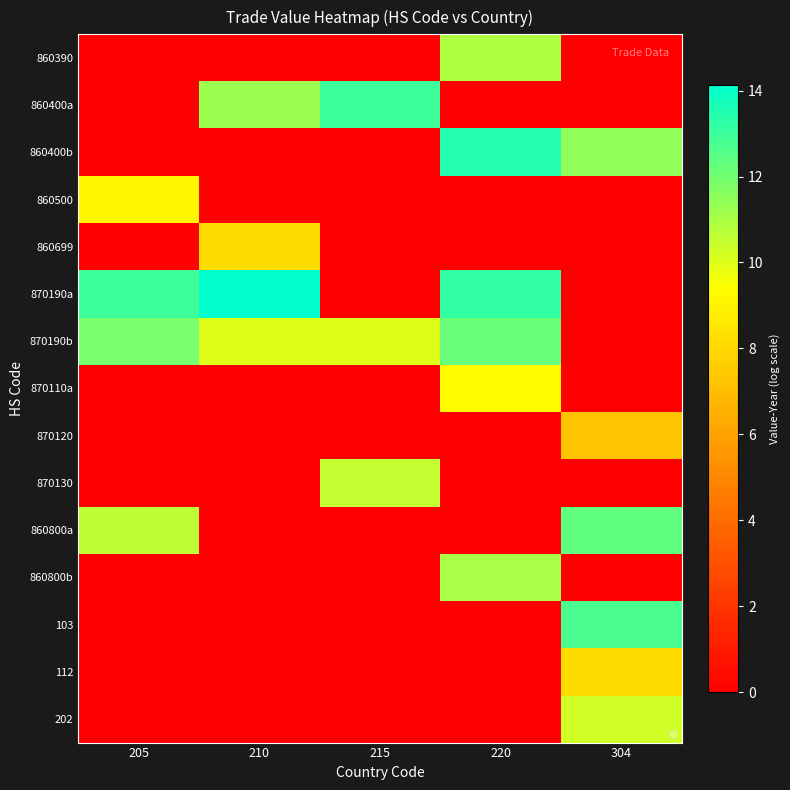

Reading left to right, what are all the values shown in this chart?

860390: 205=0.0	210=0.0	215=0.0	220=10.9	304=0.0
860400a: 205=0.0	210=11.2	215=13.0	220=0.0	304=0.0
860400b: 205=0.0	210=0.0	215=0.0	220=13.4	304=11.4
860500: 205=9.1	210=0.0	215=0.0	220=0.0	304=0.0
860699: 205=0.0	210=8.1	215=0.0	220=0.0	304=0.0
870190a: 205=13.0	210=14.1	215=0.0	220=13.1	304=0.0
870190b: 205=11.9	210=10.0	215=10.0	220=12.2	304=0.0
870110a: 205=0.0	210=0.0	215=0.0	220=9.3	304=0.0
870120: 205=0.0	210=0.0	215=0.0	220=0.0	304=7.2
870130: 205=0.0	210=0.0	215=10.5	220=0.0	304=0.0
860800a: 205=10.6	210=0.0	215=0.0	220=0.0	304=12.3
860800b: 205=0.0	210=0.0	215=0.0	220=11.0	304=0.0
103: 205=0.0	210=0.0	215=0.0	220=0.0	304=12.7
112: 205=0.0	210=0.0	215=0.0	220=0.0	304=8.1
202: 205=0.0	210=0.0	215=0.0	220=0.0	304=10.3